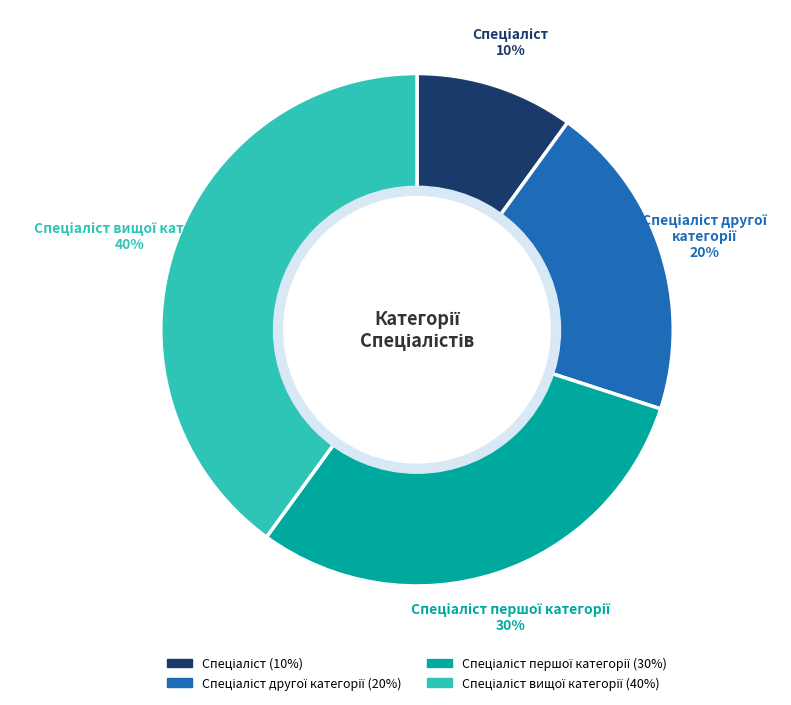

To the nearest percent, what is the average slice percentage?

25%